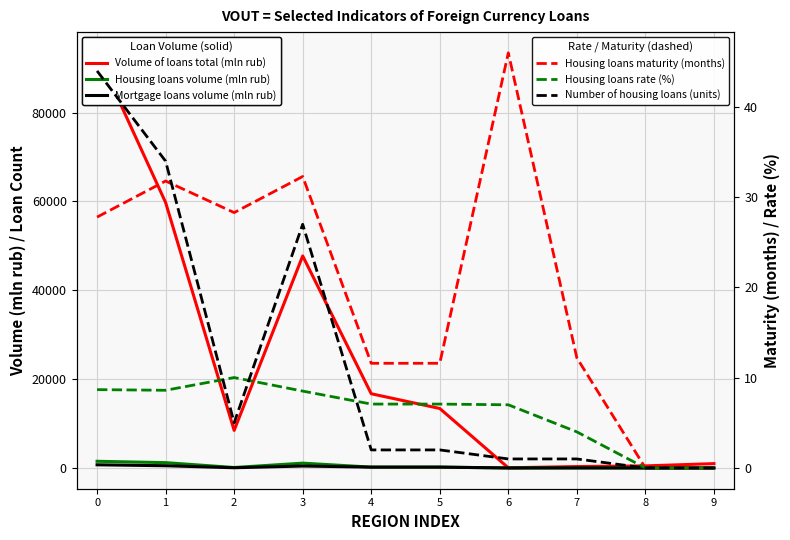

Reading right to left, transcribe all the data shown in this chart.

Volume of loans total (mln rub): 9=977.0	8=468.0	7=318.0	6=37.0	5=13387.0	4=16707.0	3=47727.0	2=8458.0	1=59753.0	0=93433.0
Housing loans volume (mln rub): 9=0.0	8=0.0	7=13.0	6=1.0	5=190.0	4=190.0	3=1082.0	2=102.0	1=1197.0	0=1504.0
Mortgage loans volume (mln rub): 9=0.0	8=0.0	7=13.0	6=1.0	5=190.0	4=190.0	3=438.0	2=50.0	1=501.0	0=713.0
Housing loans maturity (months): 9=0.0	8=0.0	7=12.2	6=46.0	5=11.6	4=11.6	3=32.3	2=28.3	1=31.8	0=27.8
Housing loans rate (%): 9=0.0	8=0.0	7=4.0	6=7.0	5=7.1	4=7.1	3=8.5	2=10.0	1=8.6	0=8.7
Number of housing loans (units): 9=0.0	8=0.0	7=1.0	6=1.0	5=2.0	4=2.0	3=27.0	2=5.0	1=34.0	0=44.0